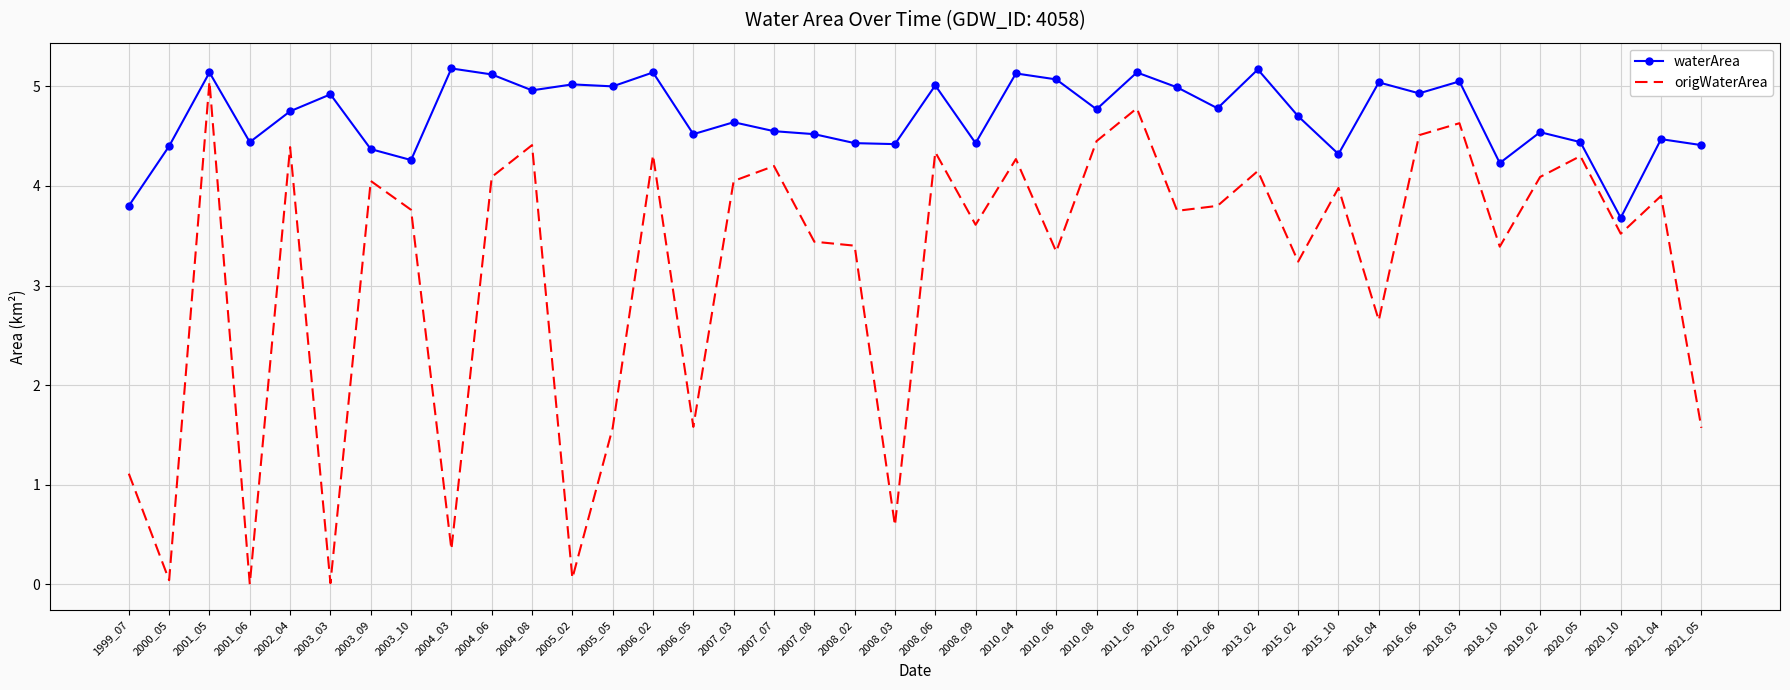

At how many categories does at least one series exceed 0?

40